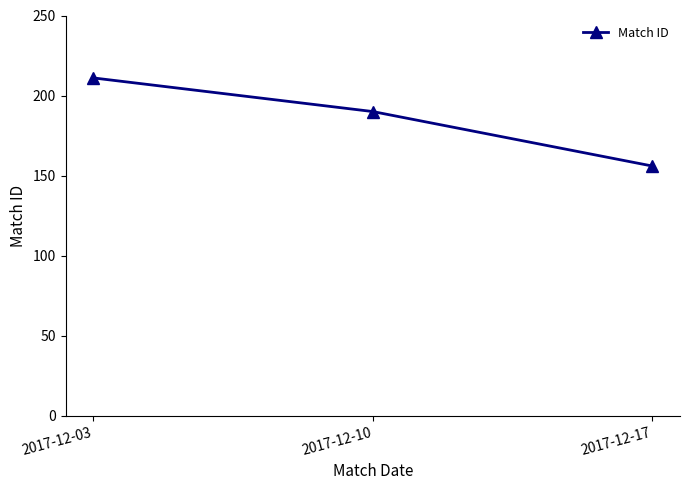

Reading left to right, what are all the values shown in this chart?

211	190	156